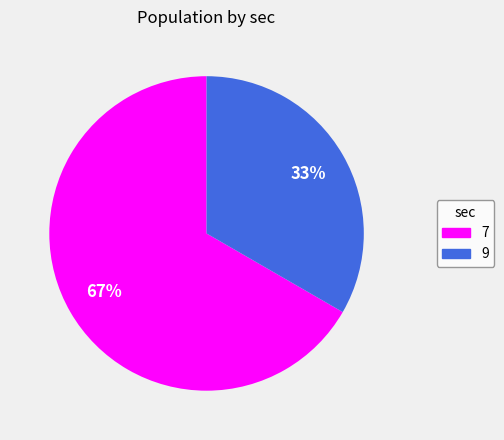

Which slice represents more than half of the pie?

7